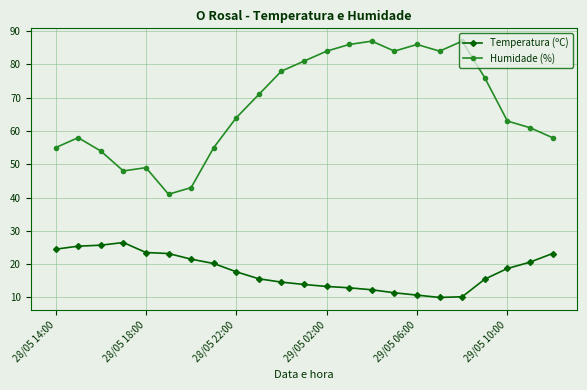

Which series has the largest total across all categories?

Humidade (%)